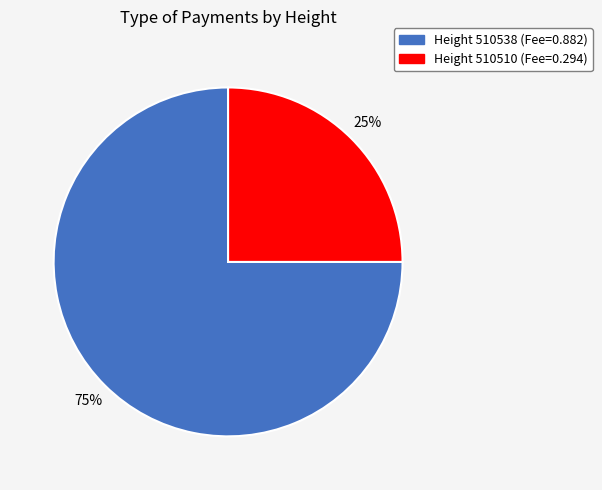

To the nearest percent, what is the average slice percentage?

50%